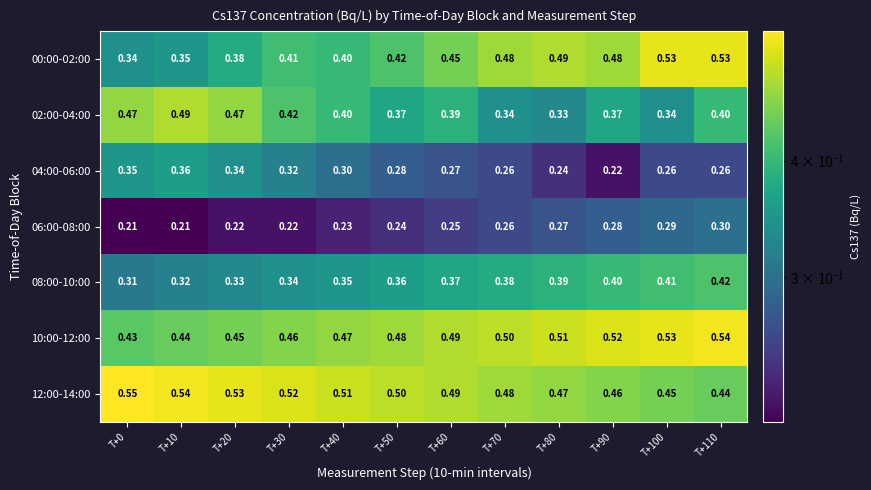

How many data points does each series have?

12